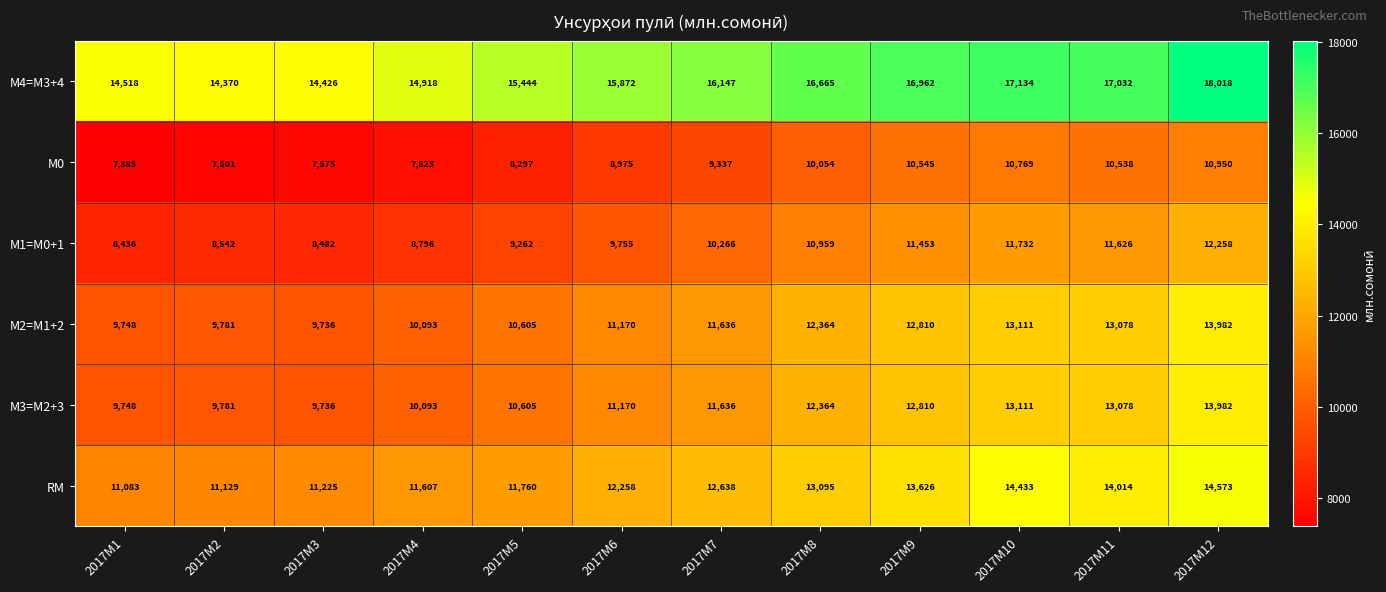

Which series changed the most between 2017M10 and 2017M11?

RM